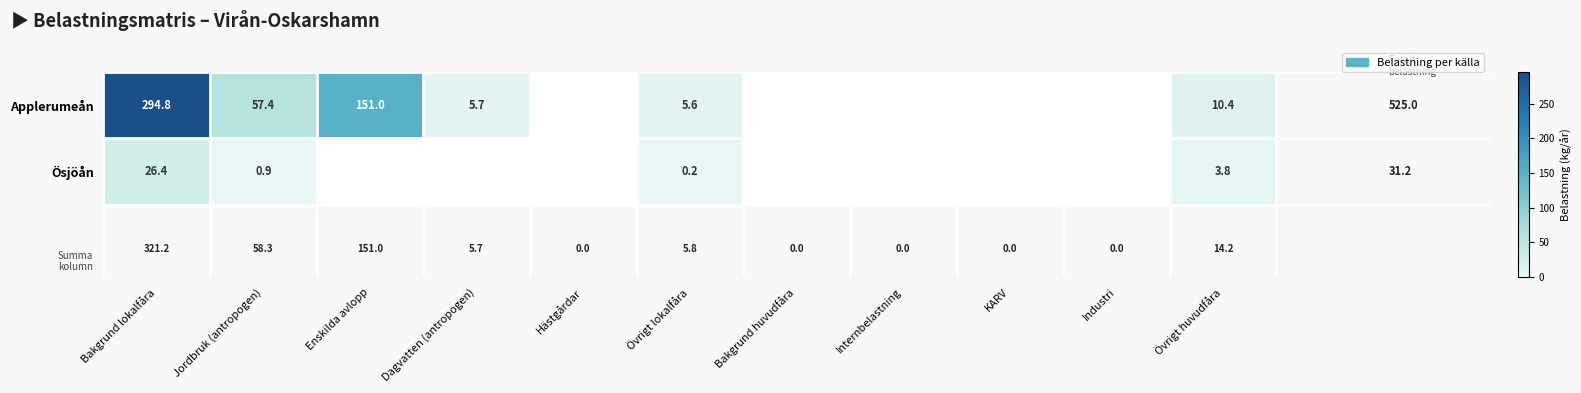

The value of Applerumeån at Dagvatten (antropogen) is 8.7. True or false?

False